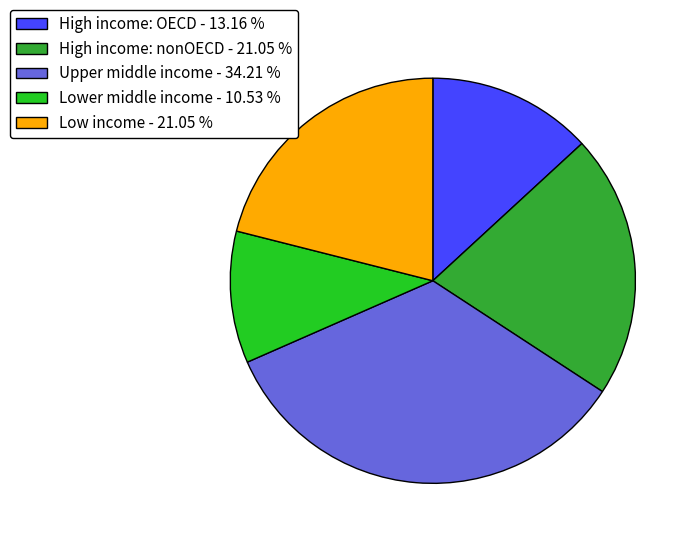

Which category has the biggest portion of the pie?

Upper middle income